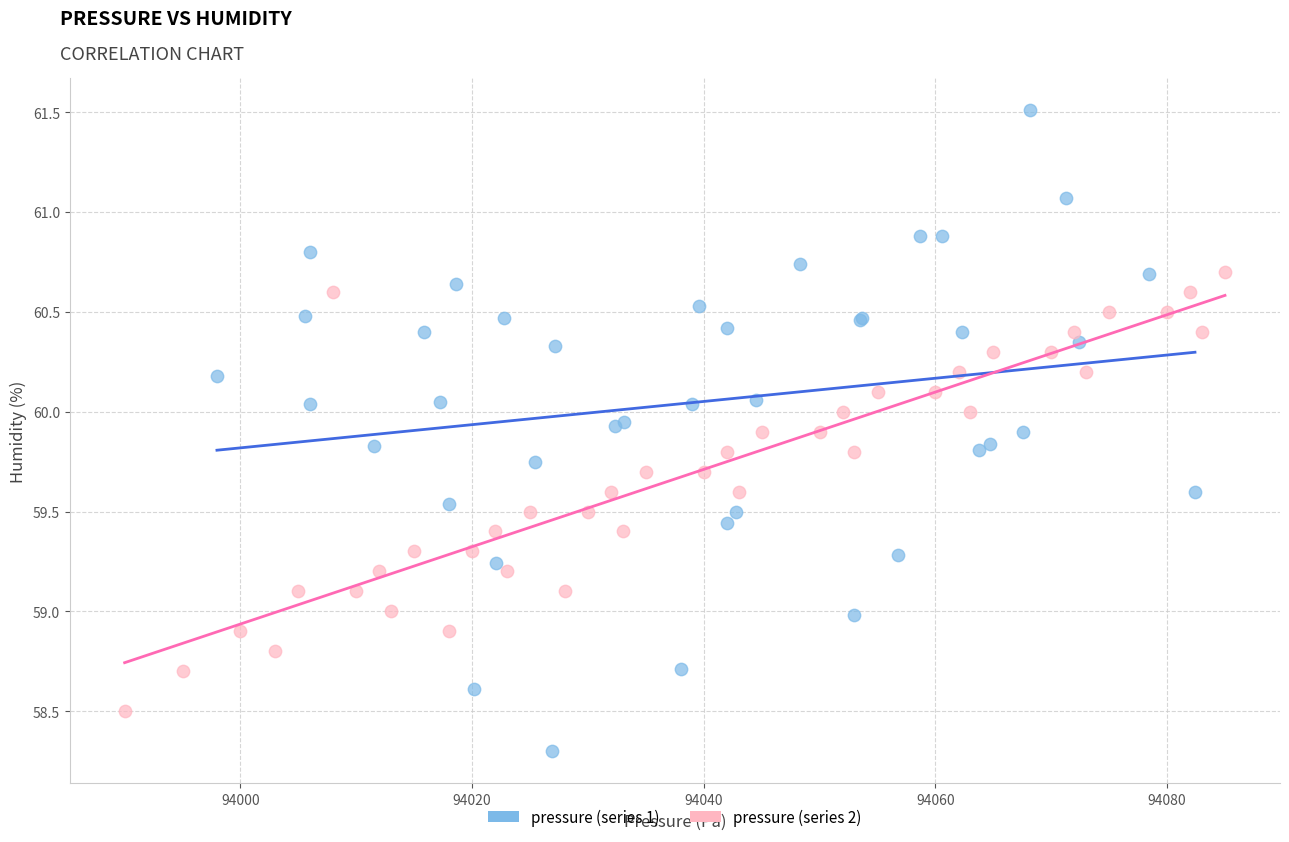

What are all the series names shown in the legend?

pressure (series 1), pressure (series 2)